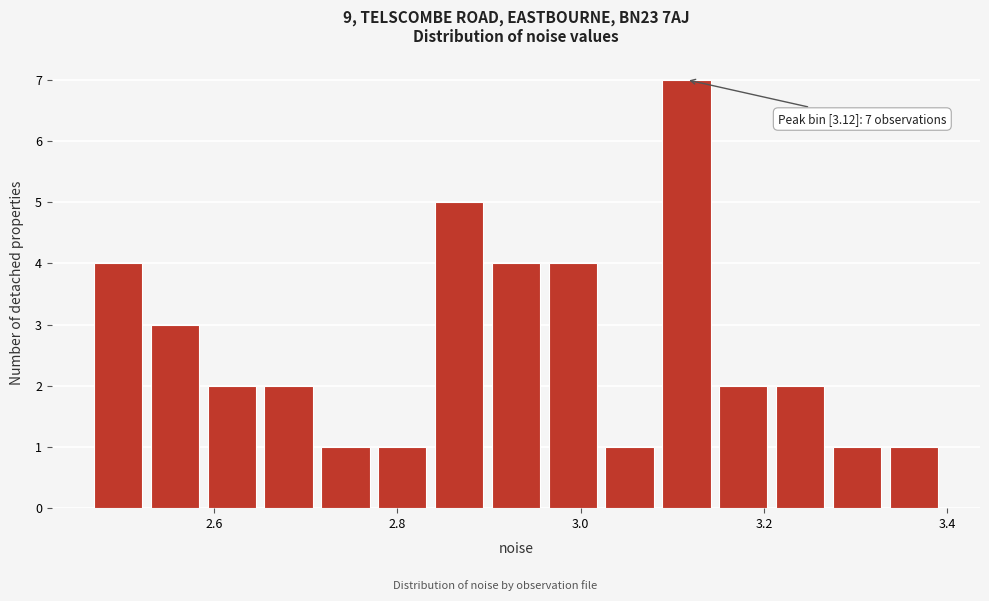

Read against the x-axis, roughly where is the centre of the tallest bar?

3.12